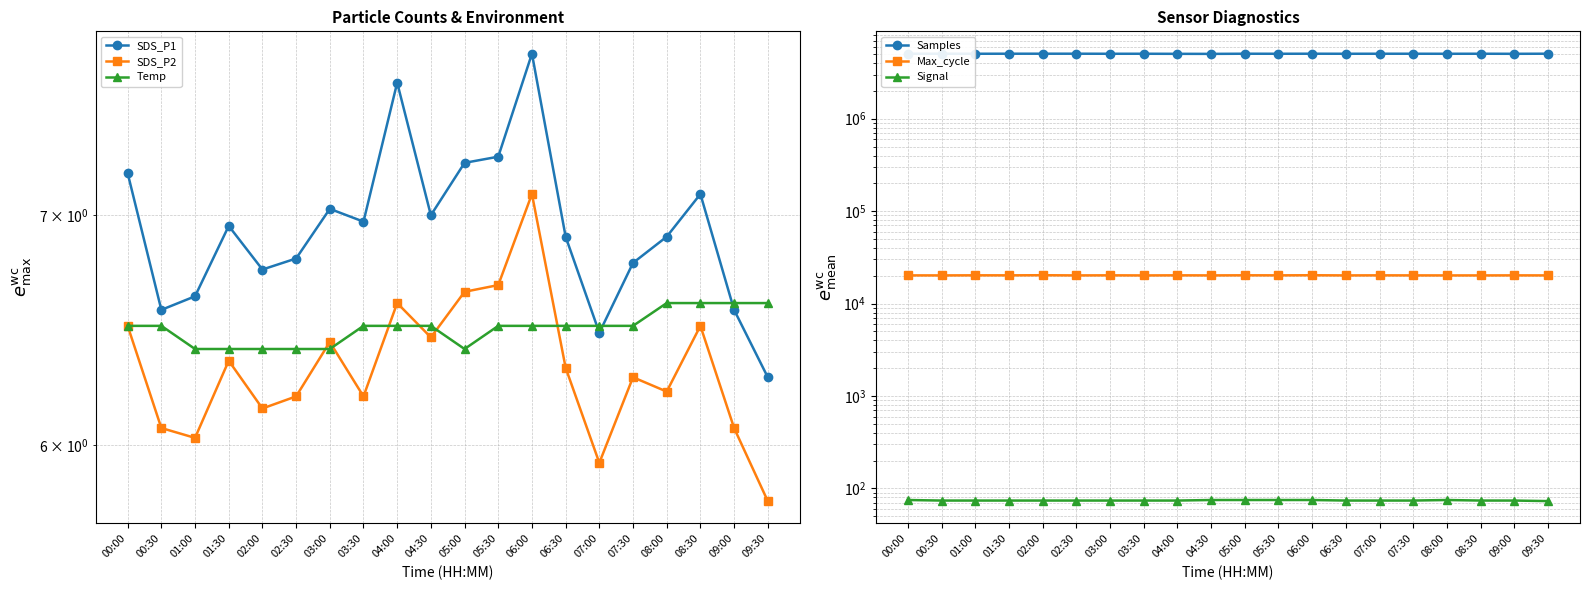

How many data points in Signal are less than 74?

1